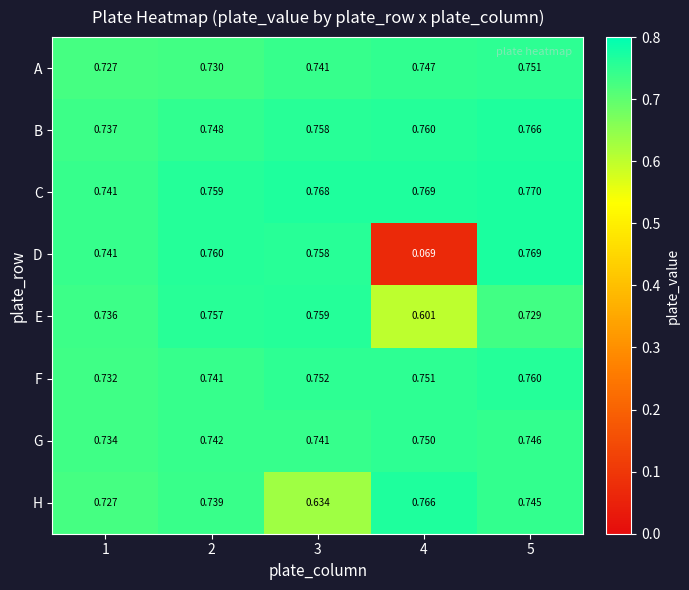

Which series has the widest spread of values?

D